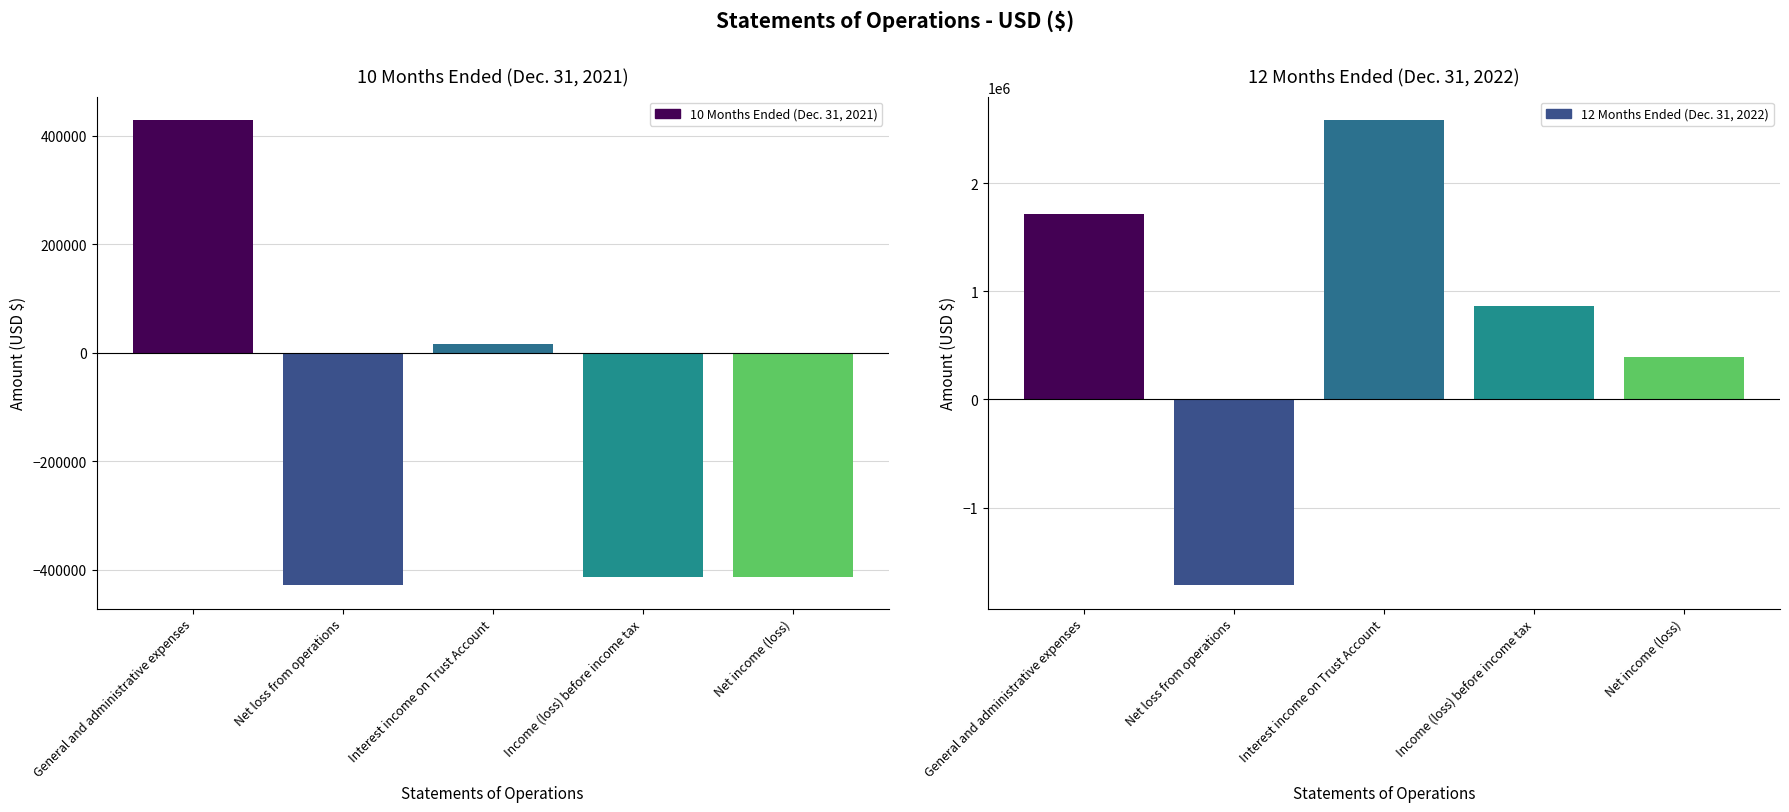

What is the total value across all series at Net loss from operations?

-2148000